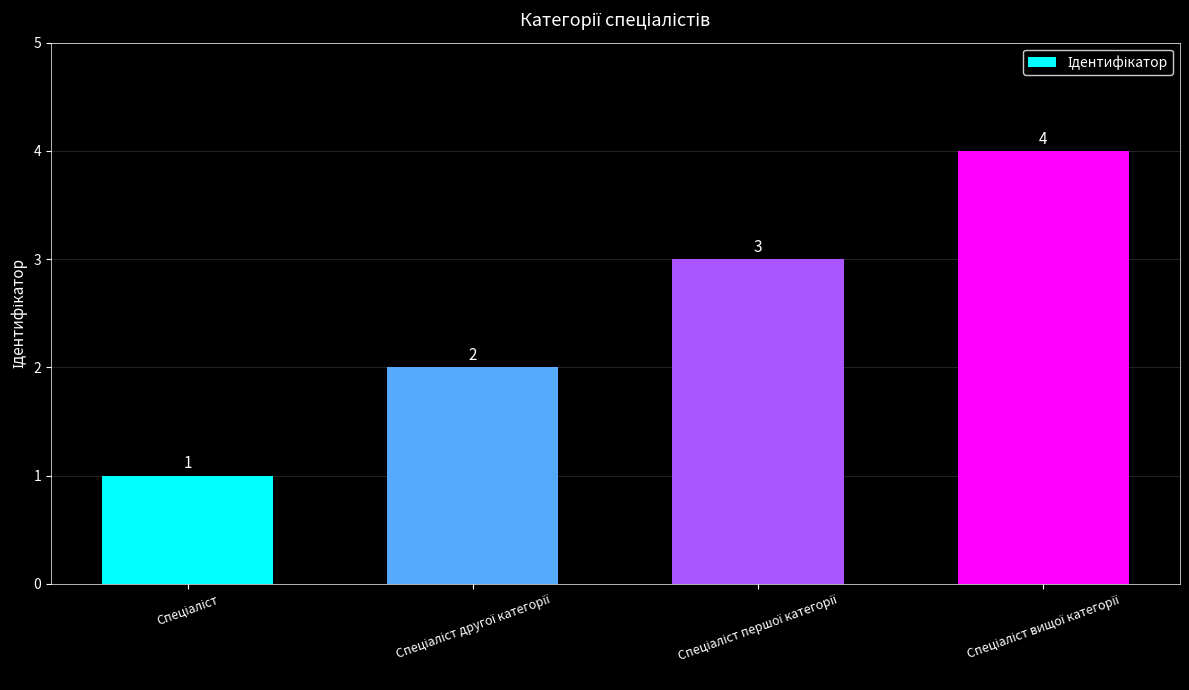

Count the values in the range 2 to 4.

3